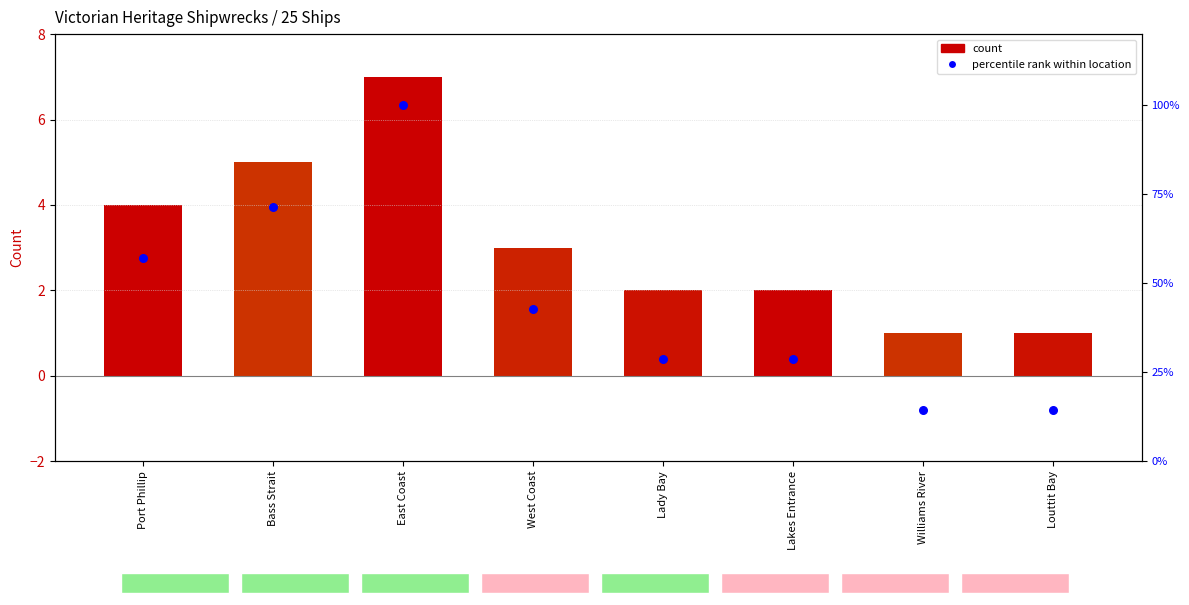

Which series has the largest Y range (max minus min)?

percentile rank